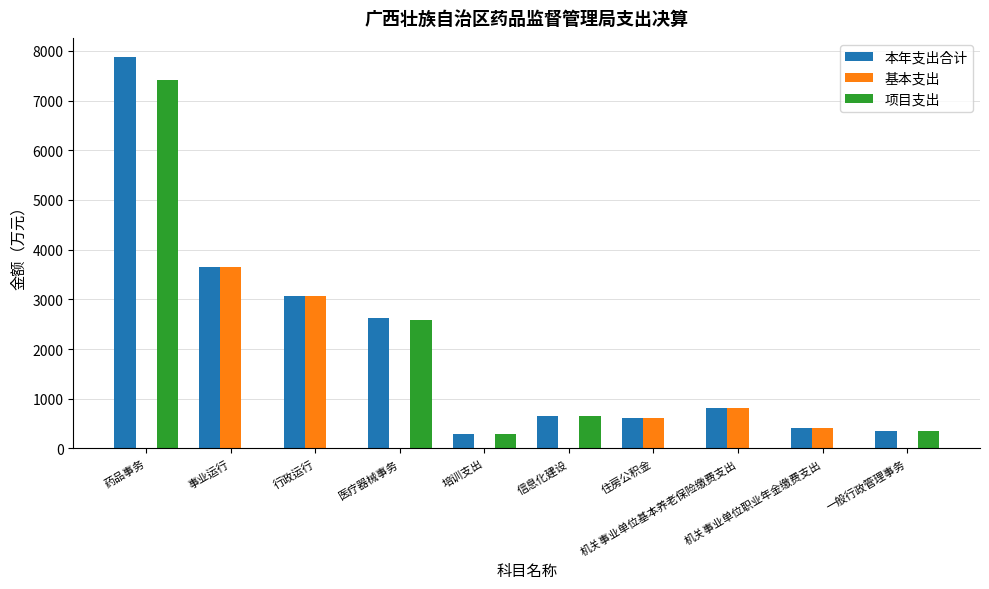

Which series has the largest total across all categories?

本年支出合计